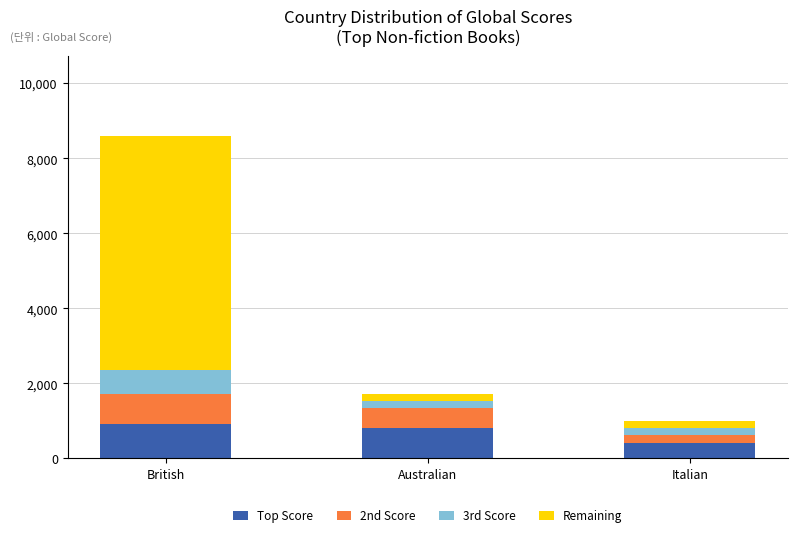

At which category is the sum across all series the highest?

British